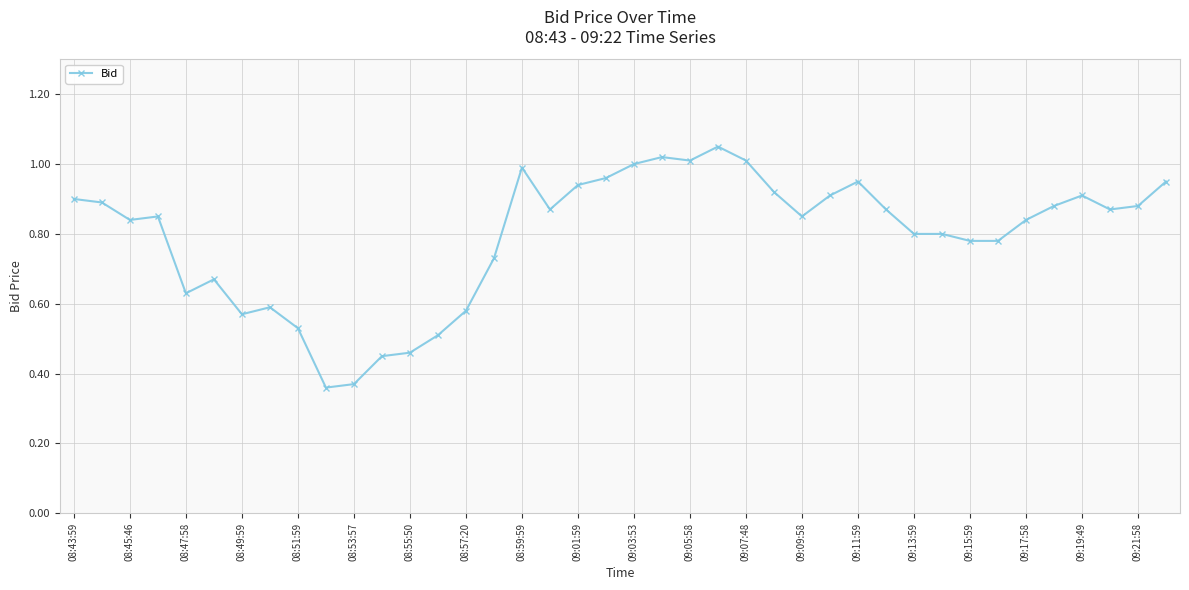

What is the sum of all values?

31.8